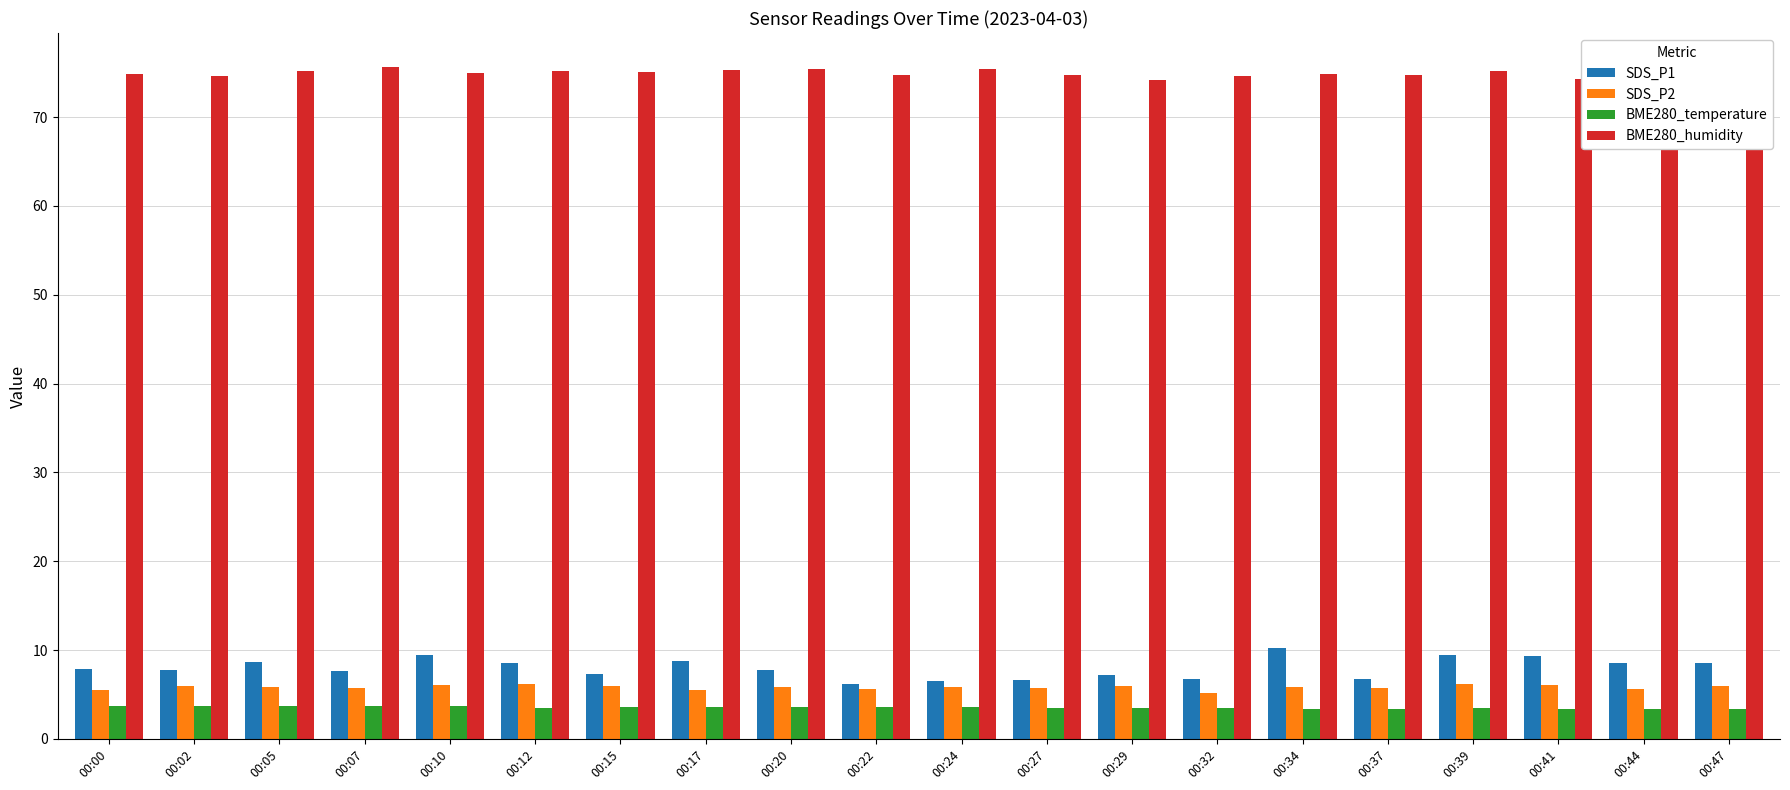

List the series in order of their peak value, lowest first.

BME280_temperature, SDS_P2, SDS_P1, BME280_humidity